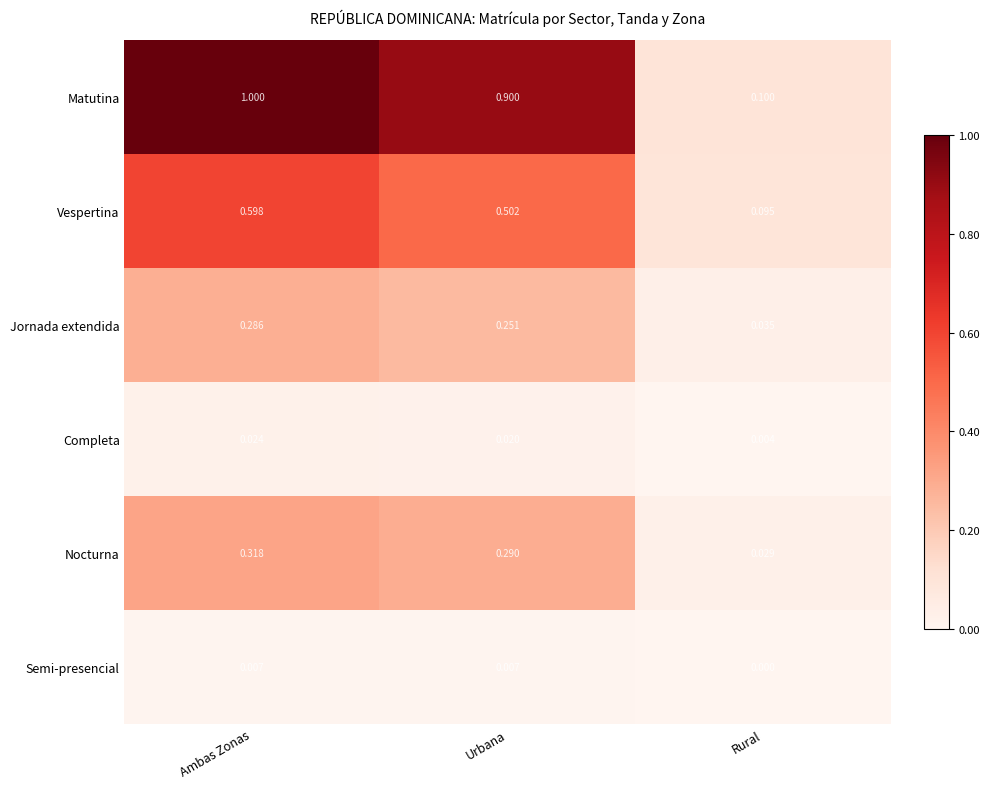

At which label does Nocturna reach its minimum?

Rural